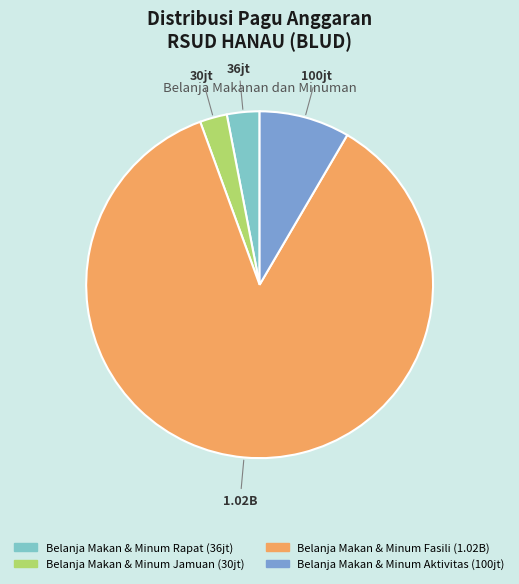

Is there any slice that represents more than half of the pie?

Yes